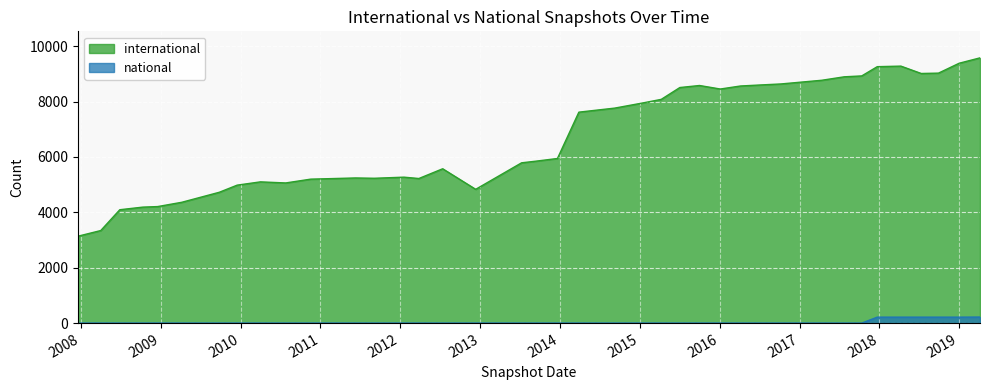

True or false: international and national intersect in this chart.

False